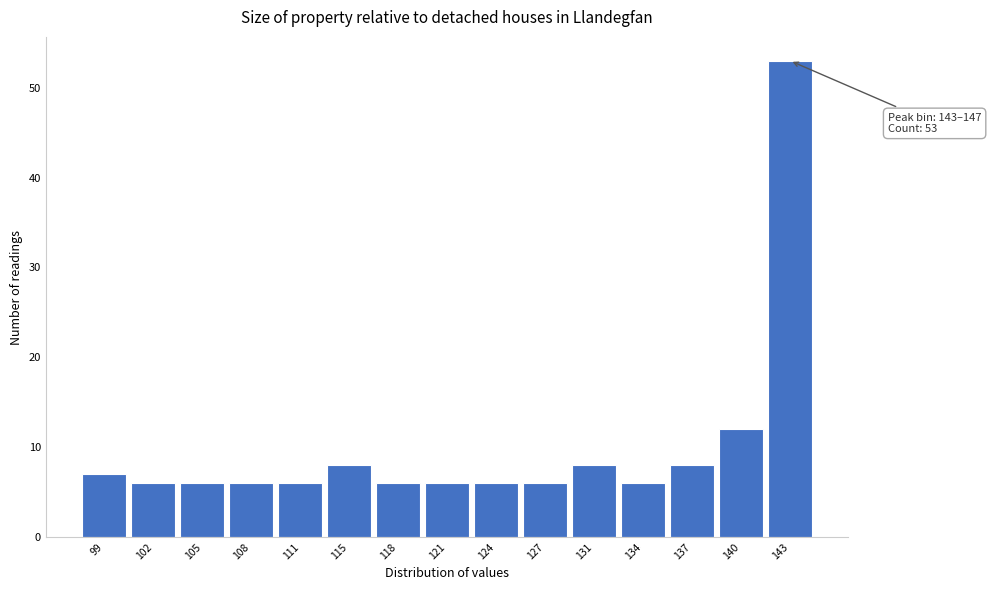

Reading left to right, extract all data points from this chart.

7	6	6	6	6	8	6	6	6	6	8	6	8	12	53